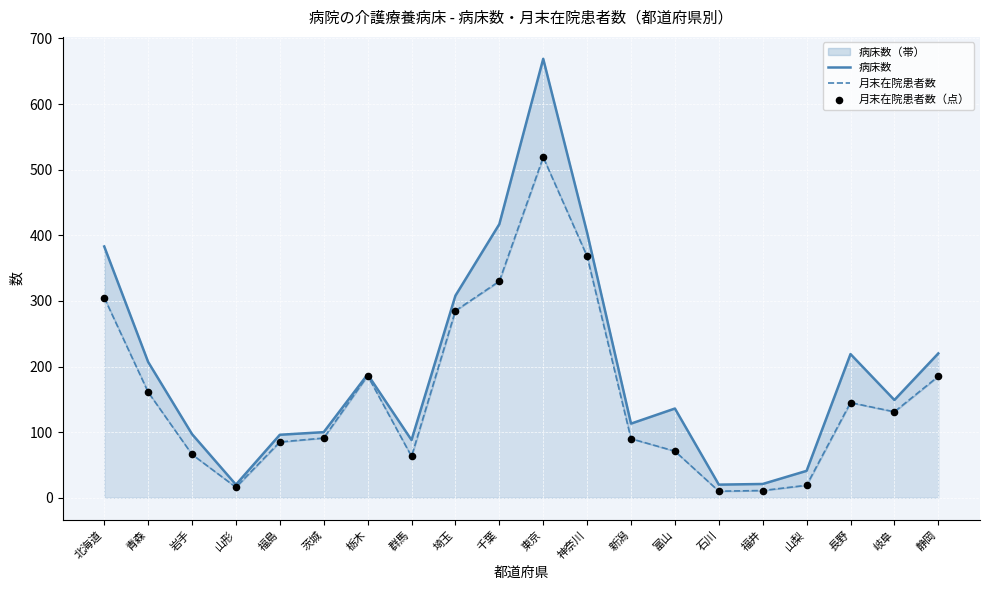

Is the value of 月末在院患者数 at 岐阜 greater than the value of 病床数 at 石川?

Yes